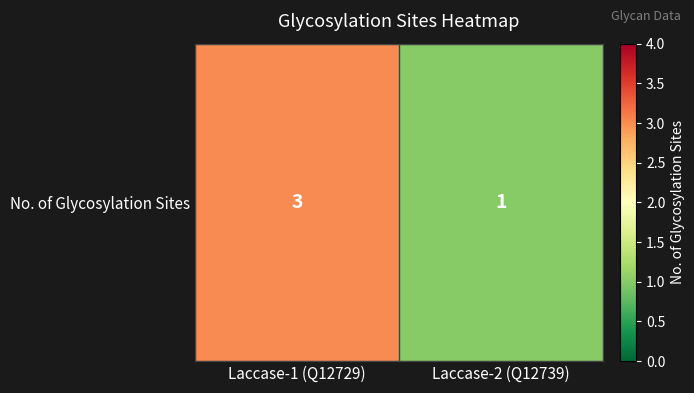

The chart shows a value of 1 at Laccase-2 (Q12739). True or false?

True